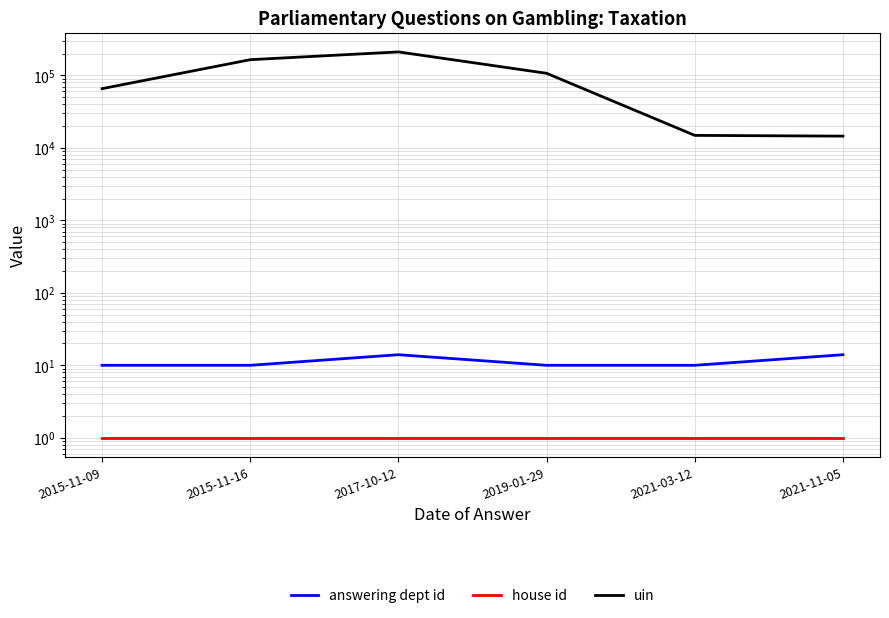

Which series changed the most between 2015-11-09 and 2015-11-16?

uin